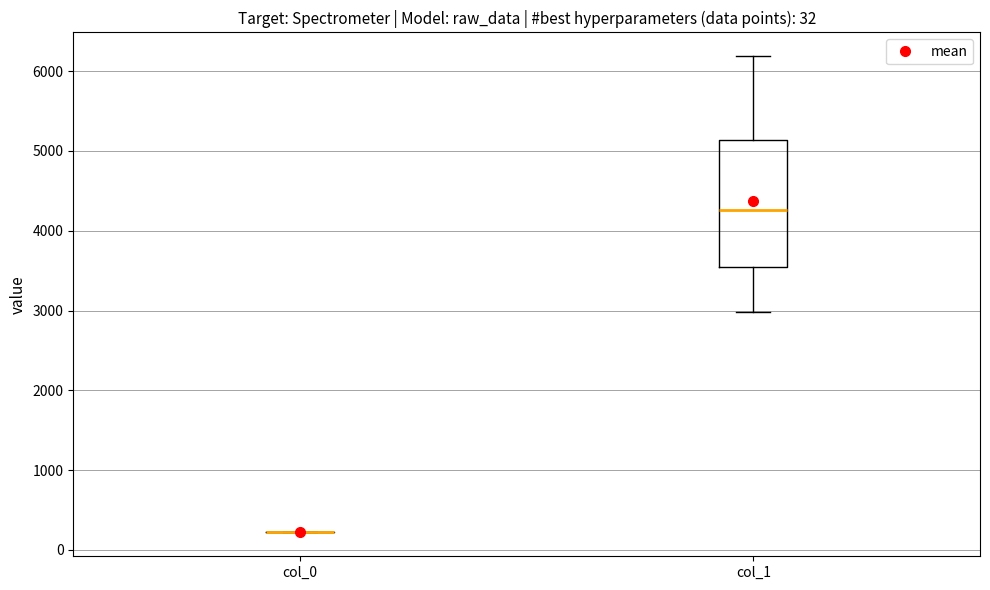

Which box is the tallest, from its lower edge to its upper edge?

col_1